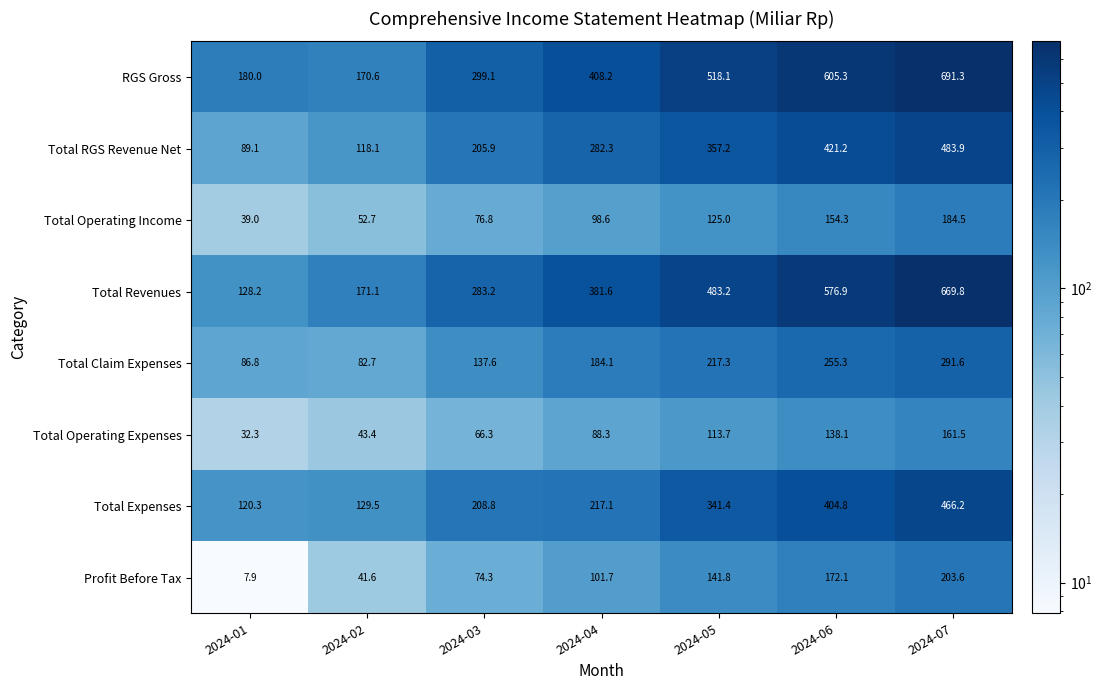

List the series in order of their peak value, highest first.

RGS Gross, Total Revenues, Total RGS Revenue Net, Total Expenses, Total Claim Expenses, Profit Before Tax, Total Operating Income, Total Operating Expenses